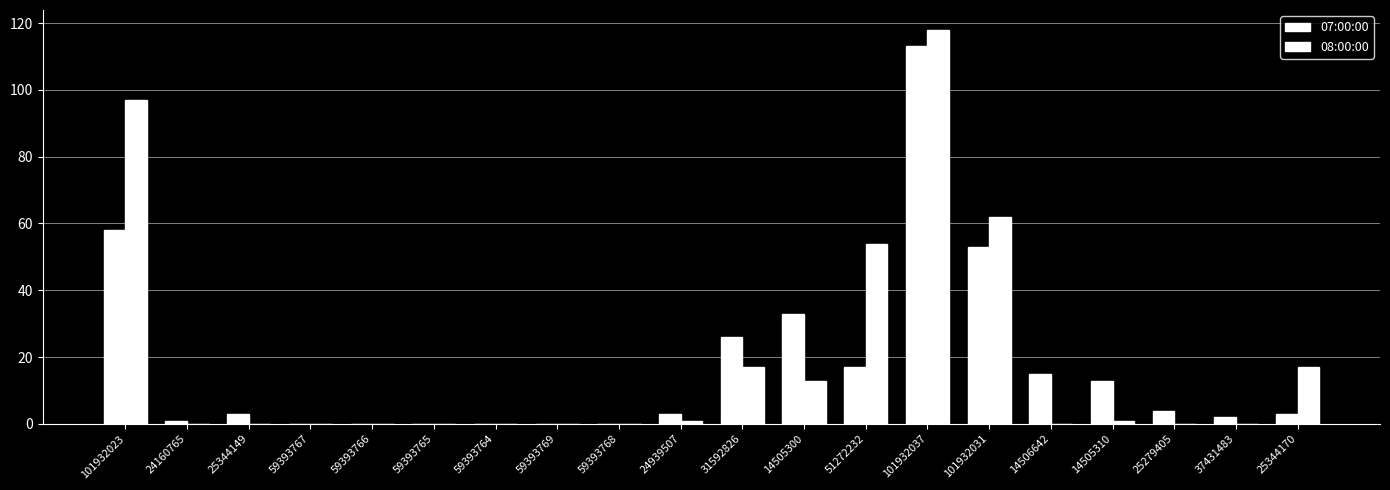

What is the label of the 3rd bar from the left?

25344149